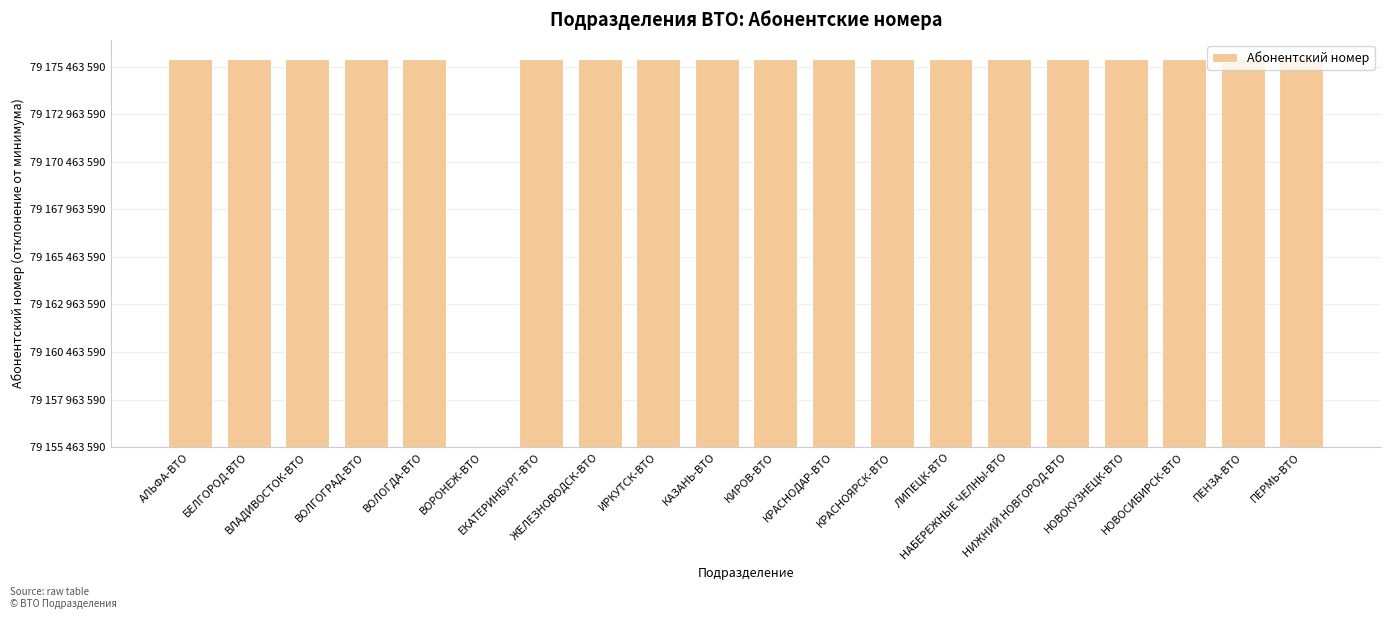

What is the label of the 1st bar from the right?

ПЕРМЬ-ВТО